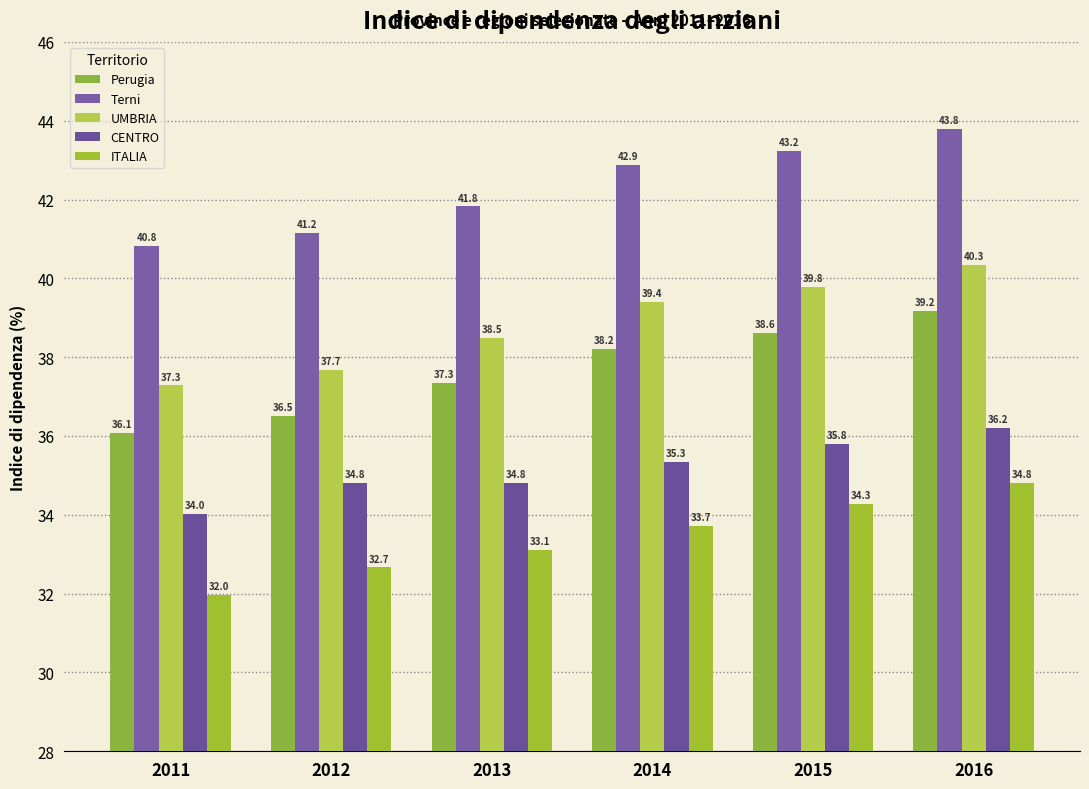

What is the value of the CENTRO bar at the 6th from the left?

36.2